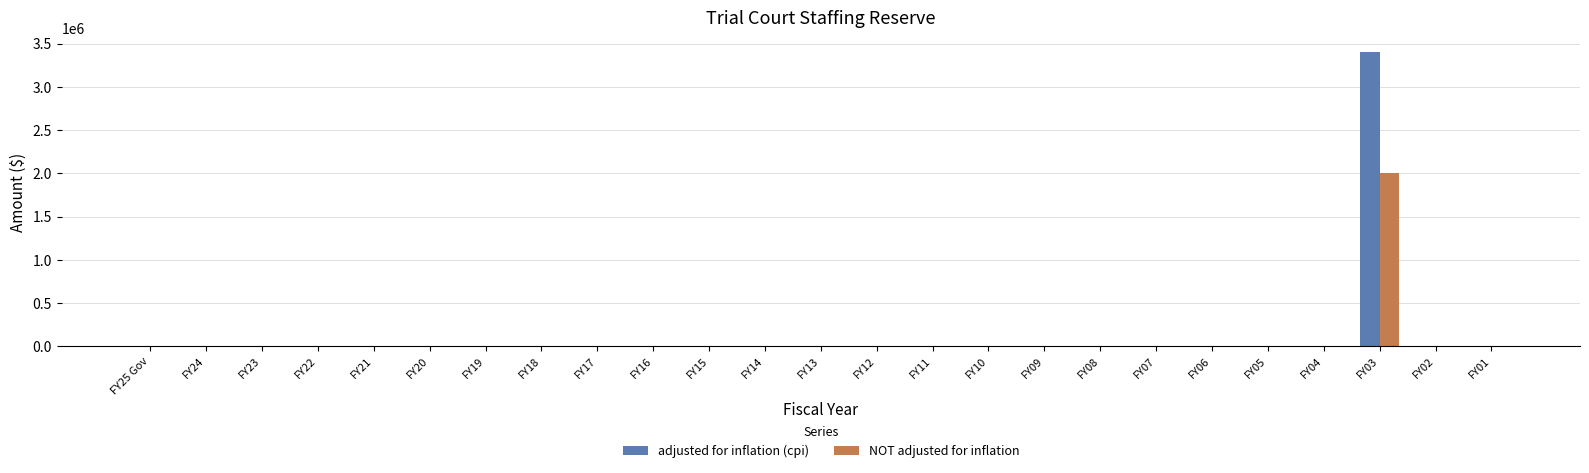

How many data points in NOT adjusted for inflation are above 0?

1